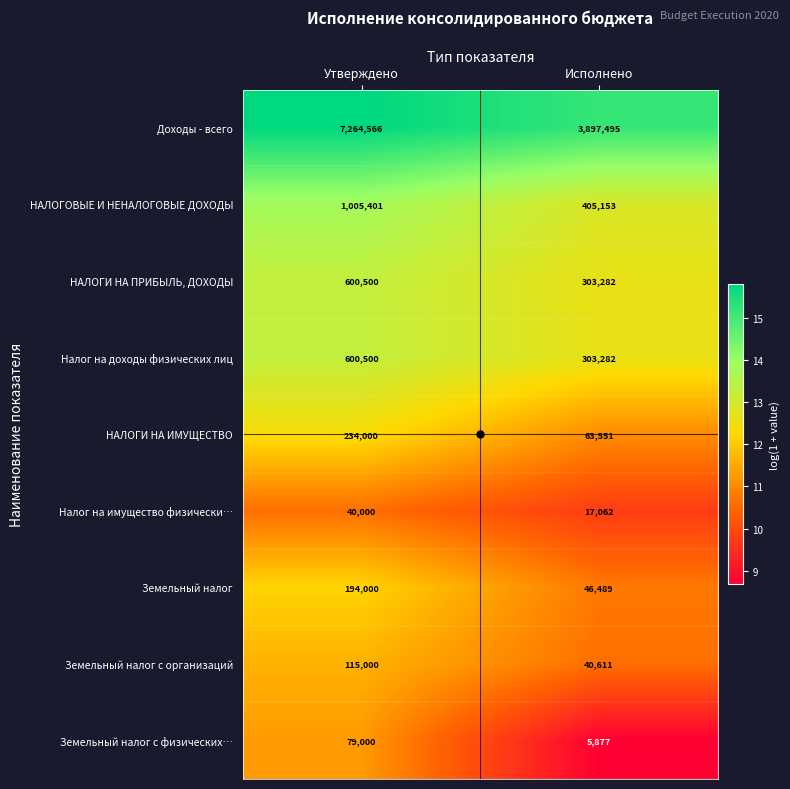

Is the value of НАЛОГИ НА ИМУЩЕСТВО at Утверждено greater than the value of Налог на доходы физических лиц at Исполнено?

No